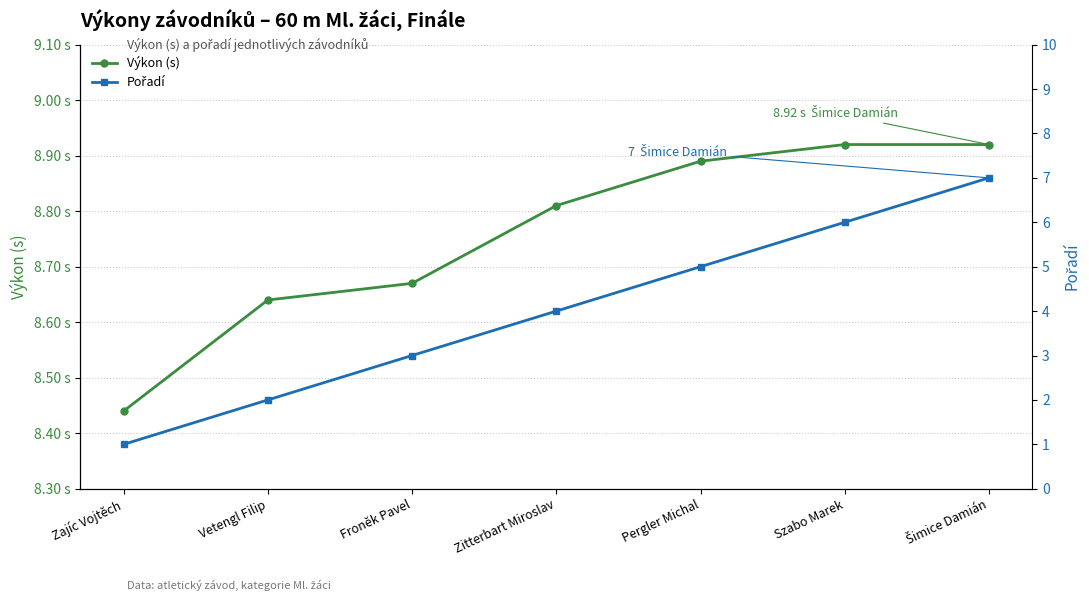

Reading left to right, transcribe all the data shown in this chart.

Výkon (s): Zajíc Vojtěch=8.4	Vetengl Filip=8.6	Froněk Pavel=8.7	Zitterbart Miroslav=8.8	Pergler Michal=8.9	Szabo Marek=8.9	Šimice Damián=8.9
Pořadí: Zajíc Vojtěch=1.0	Vetengl Filip=2.0	Froněk Pavel=3.0	Zitterbart Miroslav=4.0	Pergler Michal=5.0	Szabo Marek=6.0	Šimice Damián=7.0